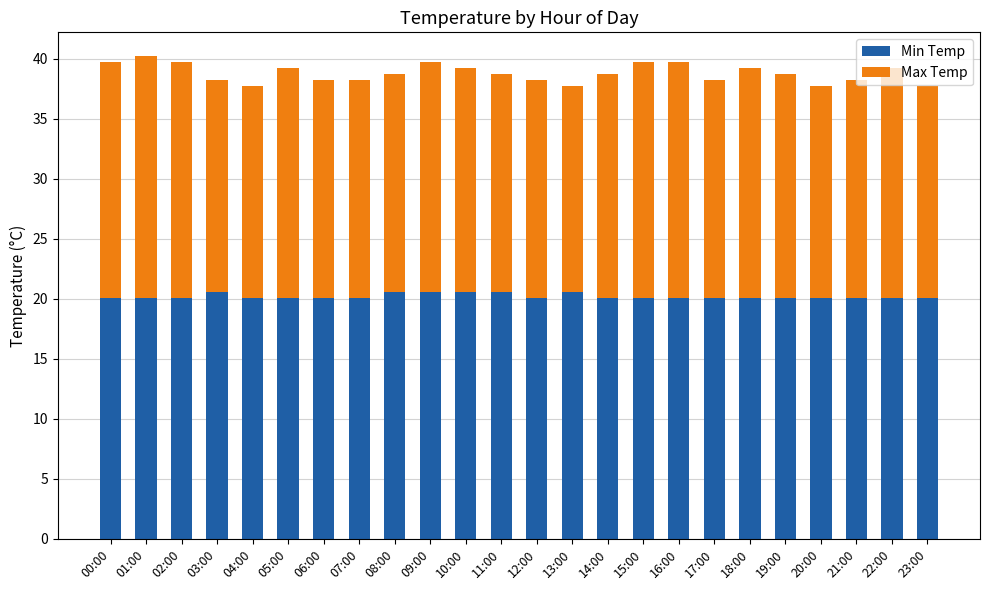

The value of Min Temp at 04:00 is 20.1. True or false?

True